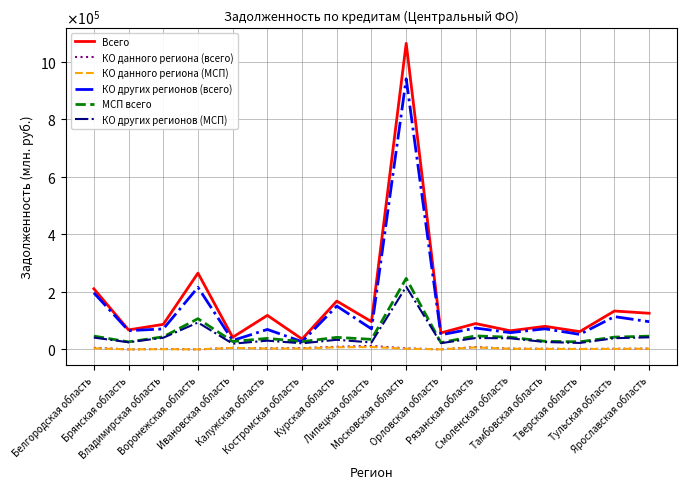

List the labels in order of Всего value, largest first.

Московская область, Воронежская область, Белгородская область, Курская область, Тульская область, Ярославская область, Калужская область, Липецкая область, Рязанская область, Владимирская область, Тамбовская область, Брянская область, Смоленская область, Тверская область, Орловская область, Ивановская область, Костромская область